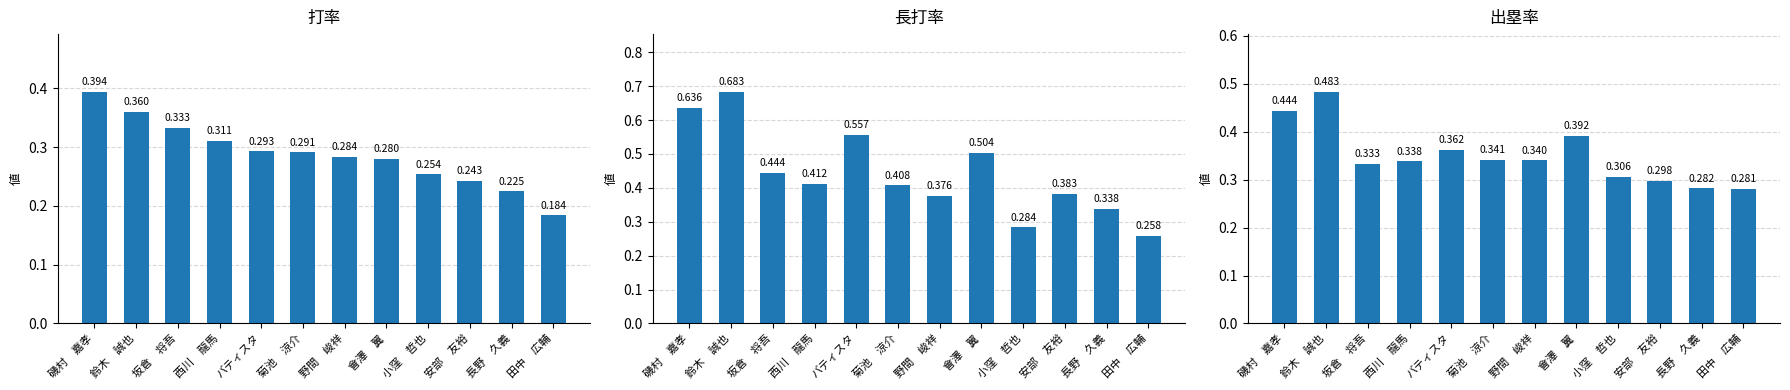

At which category is the sum across all series the highest?

鈴木　誠也